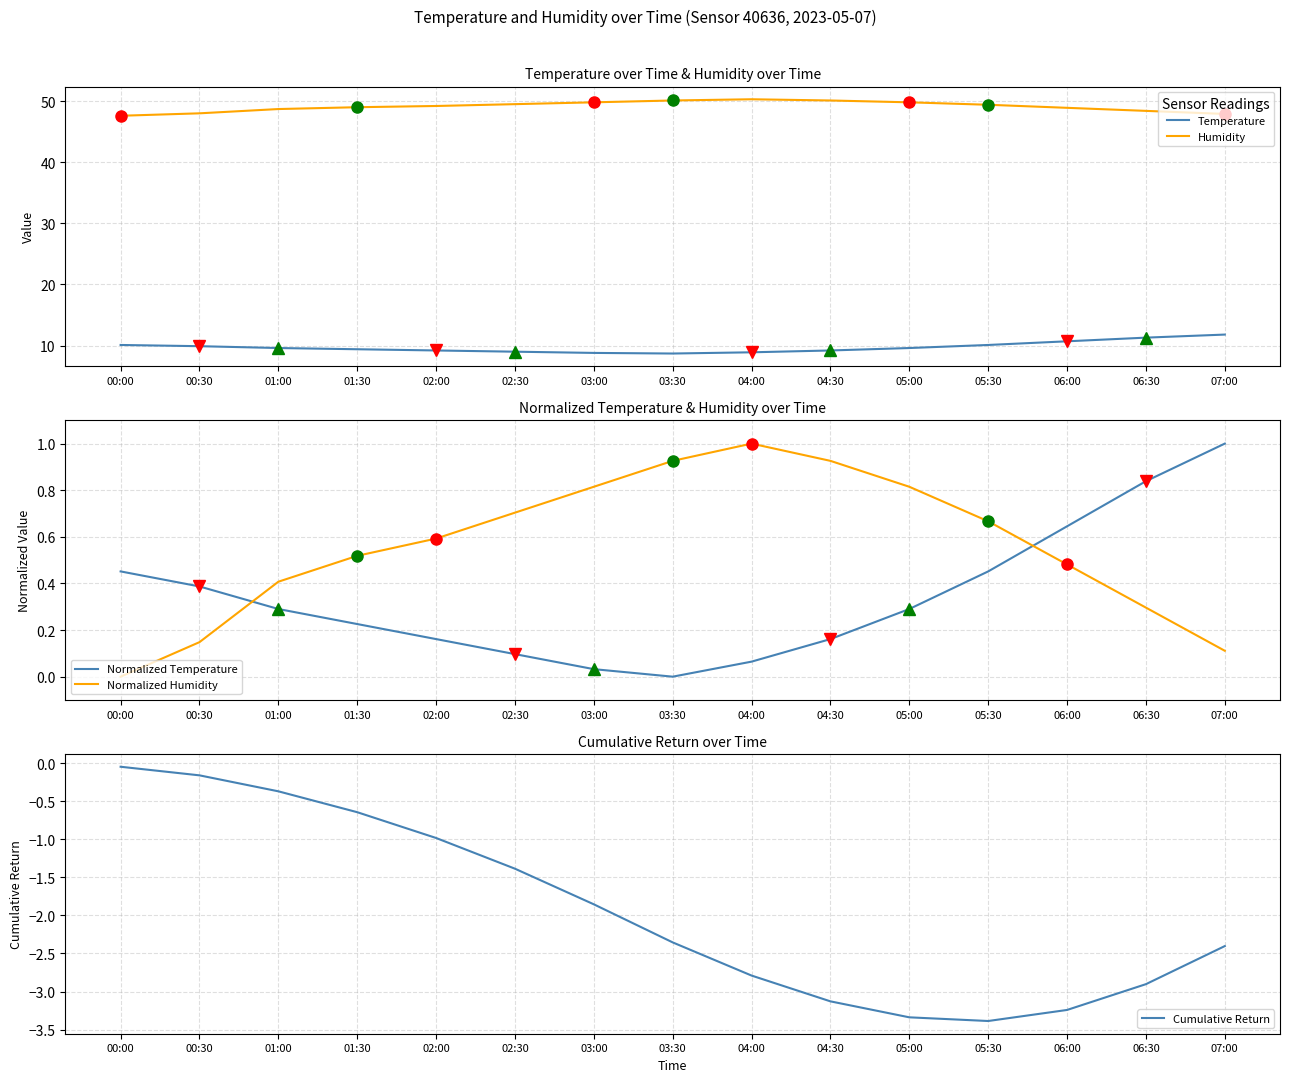

What is the total value across all series at 01:30?

58.5